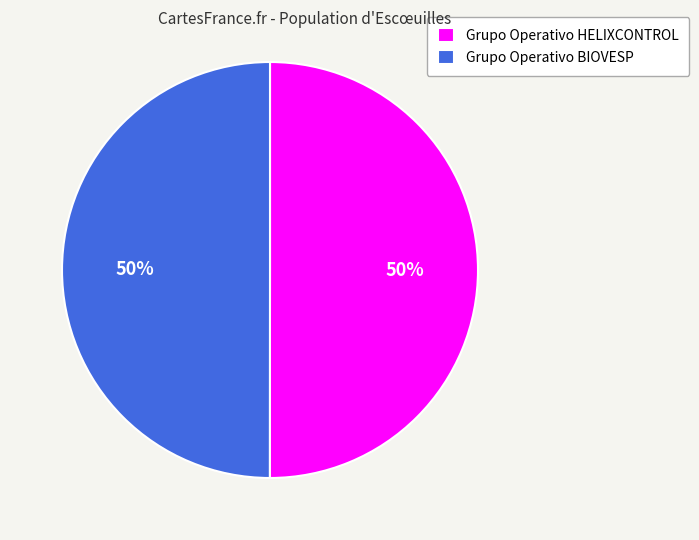

To the nearest percent, what percentage of the pie is Grupo Operativo HELIXCONTROL?

50%